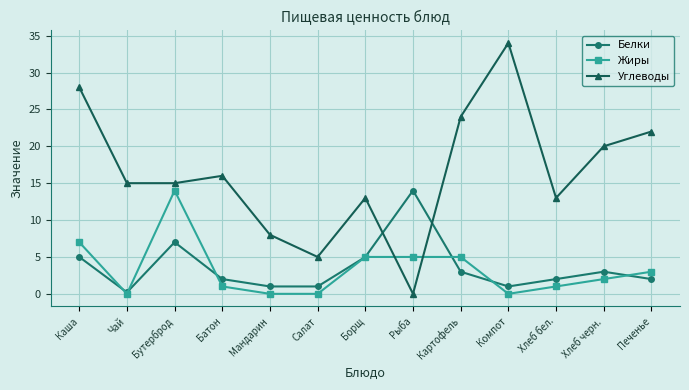

What is the lowest value of the Белки series?

0.2